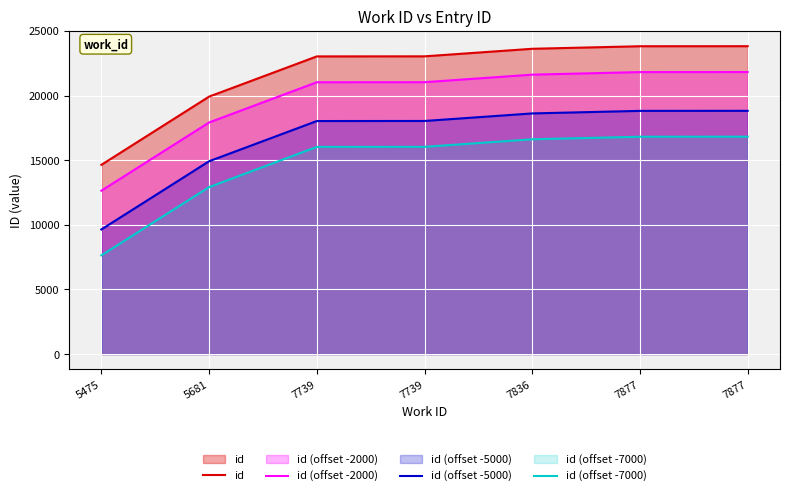

The value of id (offset -2000) at 5681 is 28643. True or false?

False